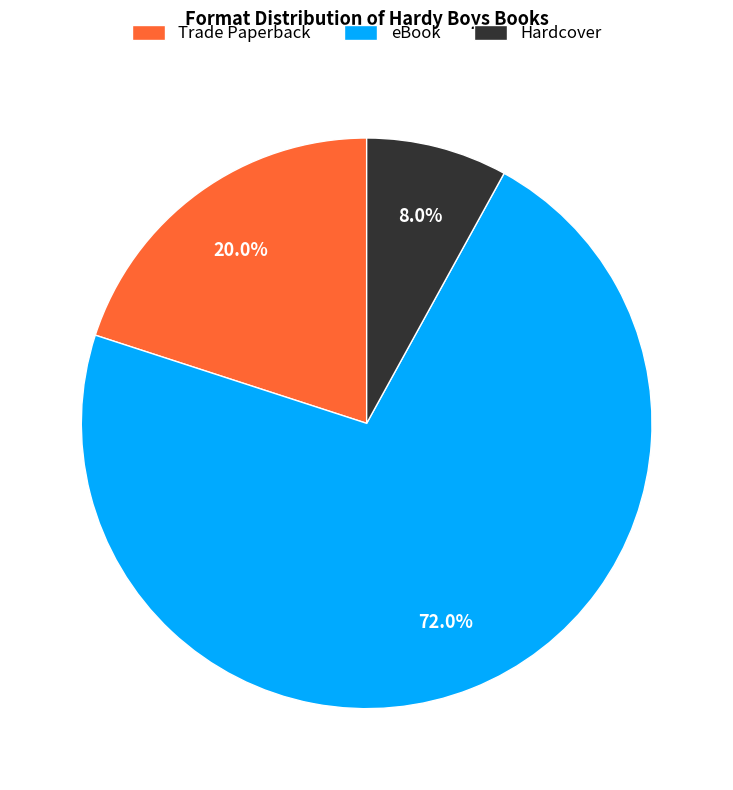

Which category accounts for the majority?

eBook